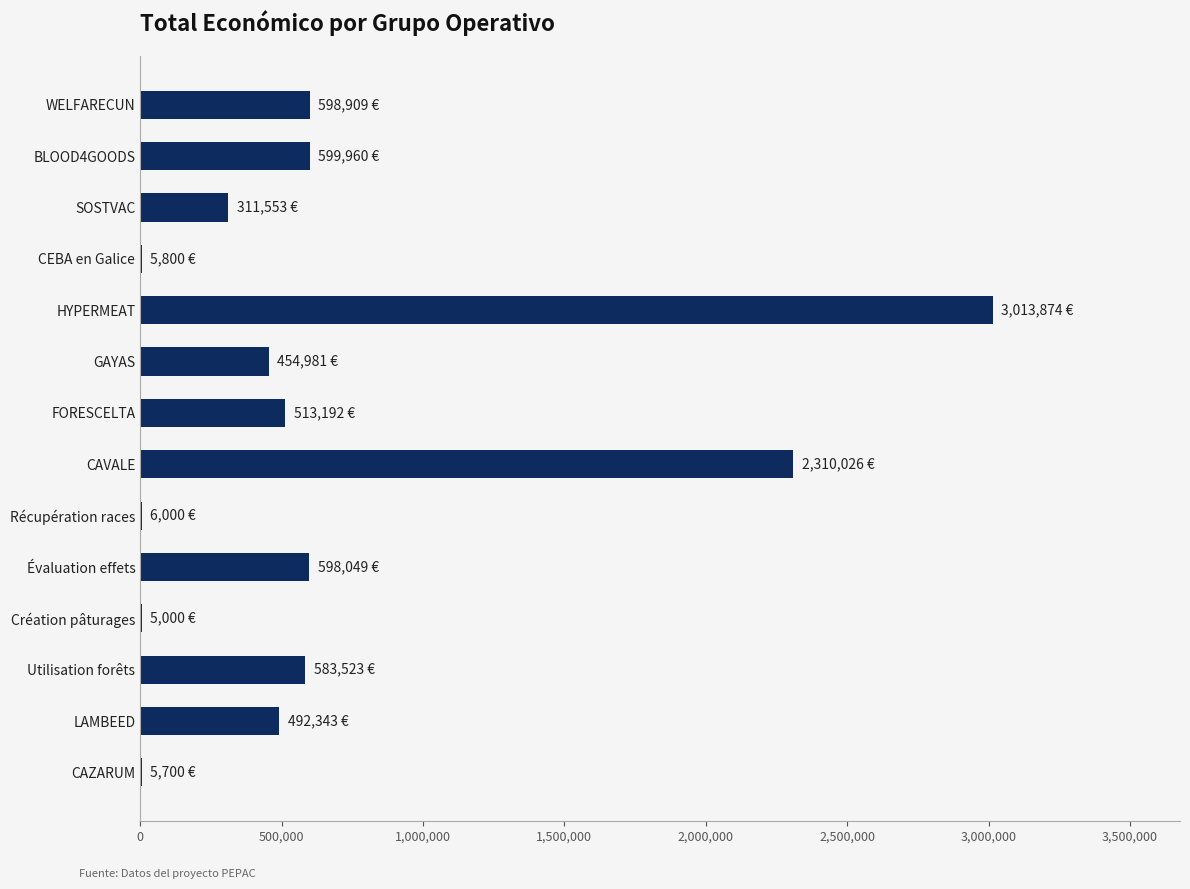

Where is the data nearest to the value 1509437?

CAVALE